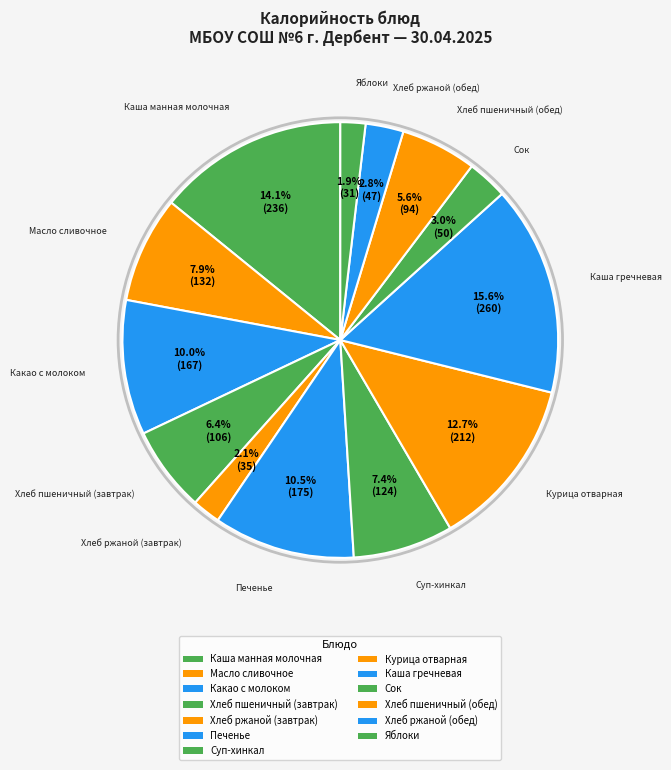

How many segments does this pie chart have?

13